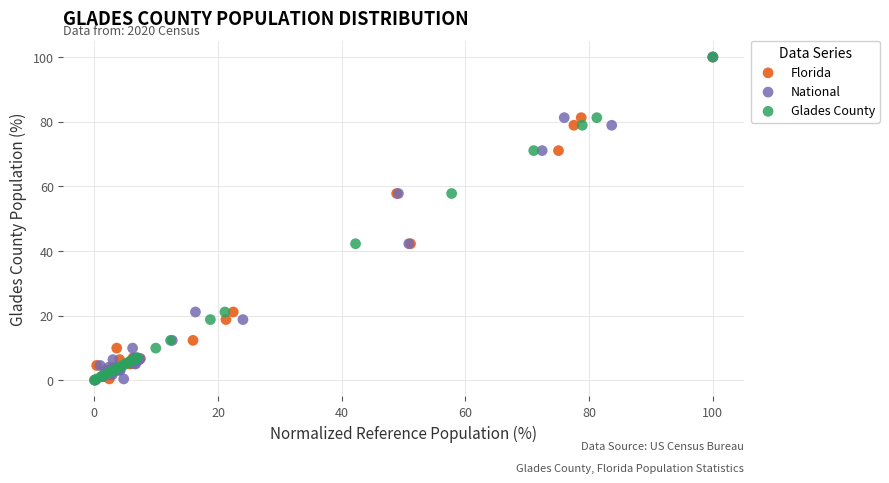

What are all the series names shown in the legend?

Florida, National, Glades County